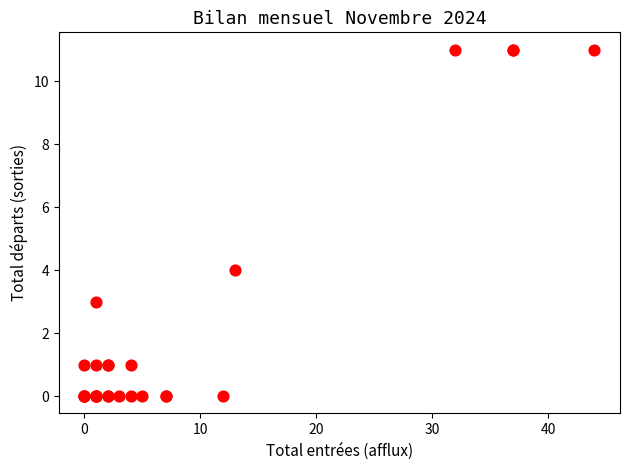

What Y value in the scatter plot is closest to 5?

4